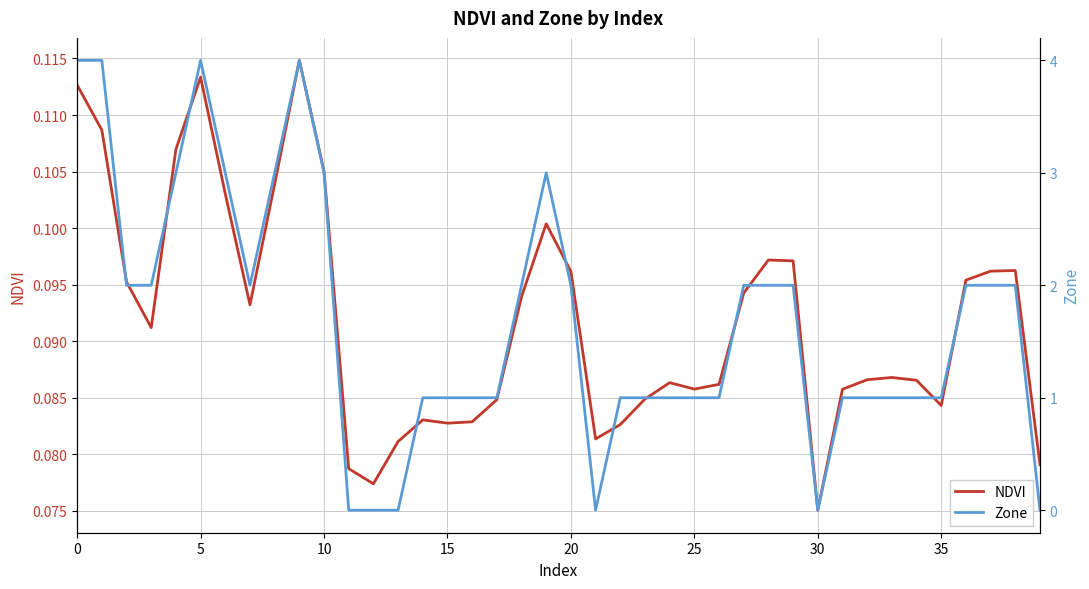

What is the value of the NDVI point at the 9th from the left?

0.1